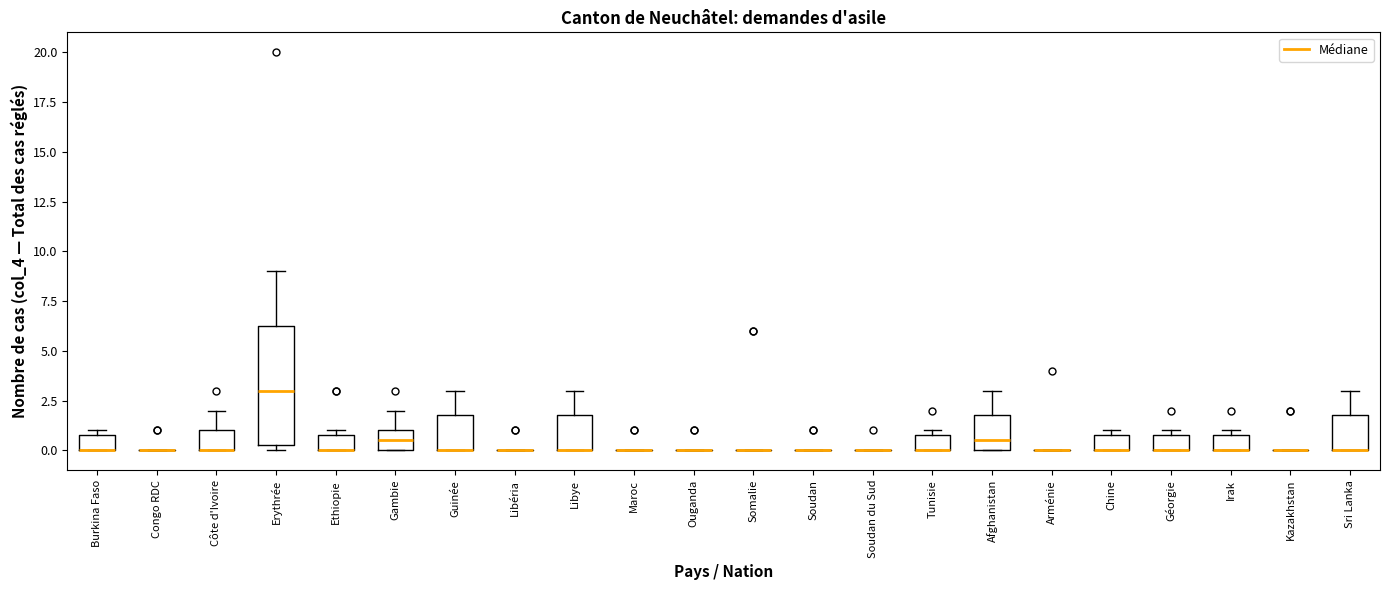

Reading left to right, read every box against the y-axis: the position of its median line, the range the box covers, and the ends of its whiskers. The values are not printed on the chart, so give them approximately, as read against the axis.

Burkina Faso: median 0.0 (drawn on the box's lower edge), box 0.0 to 1.0, whiskers 0.0 to 1.0 (just above the box's upper edge)
Congo RDC: box collapsed to a line at 0.0, whiskers 0.0 to 0.0
Côte d'Ivoire: median 0.0 (drawn on the box's lower edge), box 0.0 to 1.0, whiskers 0.0 to 2.0
Erythrée: median 3.0, box 0.5 to 6.5, whiskers 0.0 to 9.0
Ethiopie: median 0.0 (drawn on the box's lower edge), box 0.0 to 1.0, whiskers 0.0 to 1.0 (just above the box's upper edge)
Gambie: median 0.5, box 0.0 to 1.0, whiskers 0.0 to 2.0
Guinée: median 0.0 (drawn on the box's lower edge), box 0.0 to 2.0, whiskers 0.0 to 3.0
Libéria: box collapsed to a line at 0.0, whiskers 0.0 to 0.0
Libye: median 0.0 (drawn on the box's lower edge), box 0.0 to 2.0, whiskers 0.0 to 3.0
Maroc: box collapsed to a line at 0.0, whiskers 0.0 to 0.0
Ouganda: box collapsed to a line at 0.0, whiskers 0.0 to 0.0
Somalie: box collapsed to a line at 0.0, whiskers 0.0 to 0.0
Soudan: box collapsed to a line at 0.0, whiskers 0.0 to 0.0
Soudan du Sud: box collapsed to a line at 0.0, whiskers 0.0 to 0.0
Tunisie: median 0.0 (drawn on the box's lower edge), box 0.0 to 1.0, whiskers 0.0 to 1.0 (just above the box's upper edge)
Afghanistan: median 0.5, box 0.0 to 2.0, whiskers 0.0 to 3.0
Arménie: box collapsed to a line at 0.0, whiskers 0.0 to 0.0
Chine: median 0.0 (drawn on the box's lower edge), box 0.0 to 1.0, whiskers 0.0 to 1.0 (just above the box's upper edge)
Géorgie: median 0.0 (drawn on the box's lower edge), box 0.0 to 1.0, whiskers 0.0 to 1.0 (just above the box's upper edge)
Irak: median 0.0 (drawn on the box's lower edge), box 0.0 to 1.0, whiskers 0.0 to 1.0 (just above the box's upper edge)
Kazakhstan: box collapsed to a line at 0.0, whiskers 0.0 to 0.0
Sri Lanka: median 0.0 (drawn on the box's lower edge), box 0.0 to 2.0, whiskers 0.0 to 3.0